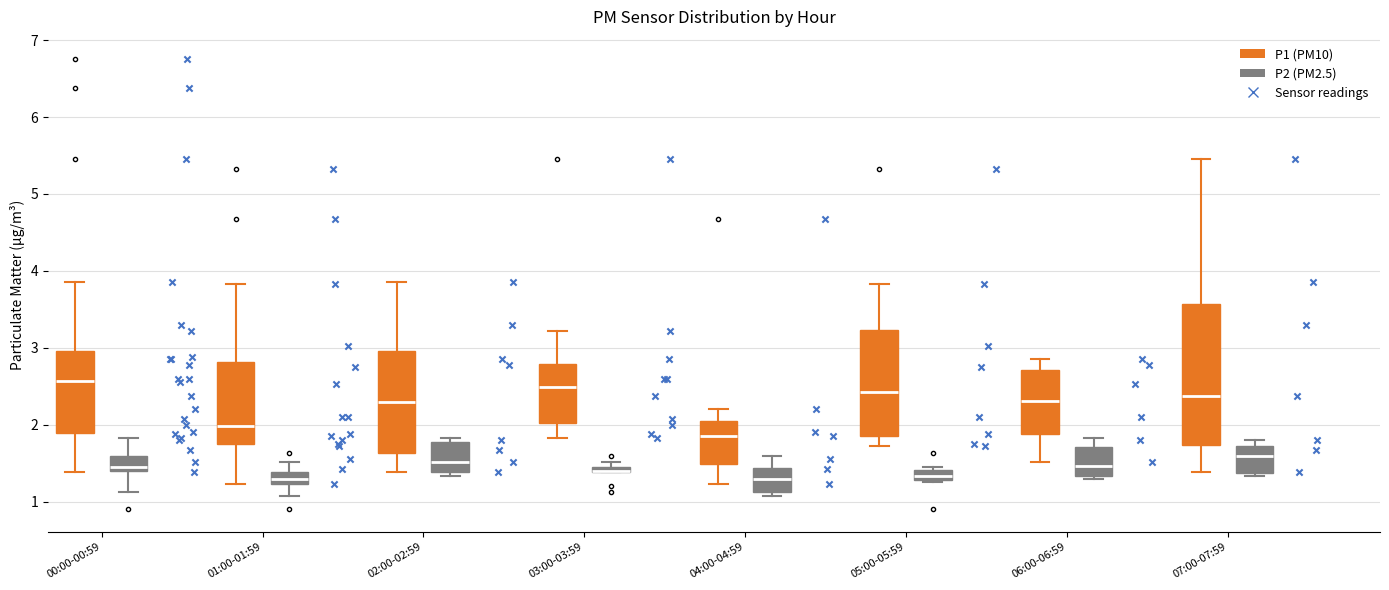

Where does the median line of the box for 02:00-02:59 (P2 (PM2.5)) sit on the y-axis? The values are not printed on the chart, so give them approximately, as read against the axis.

1.5